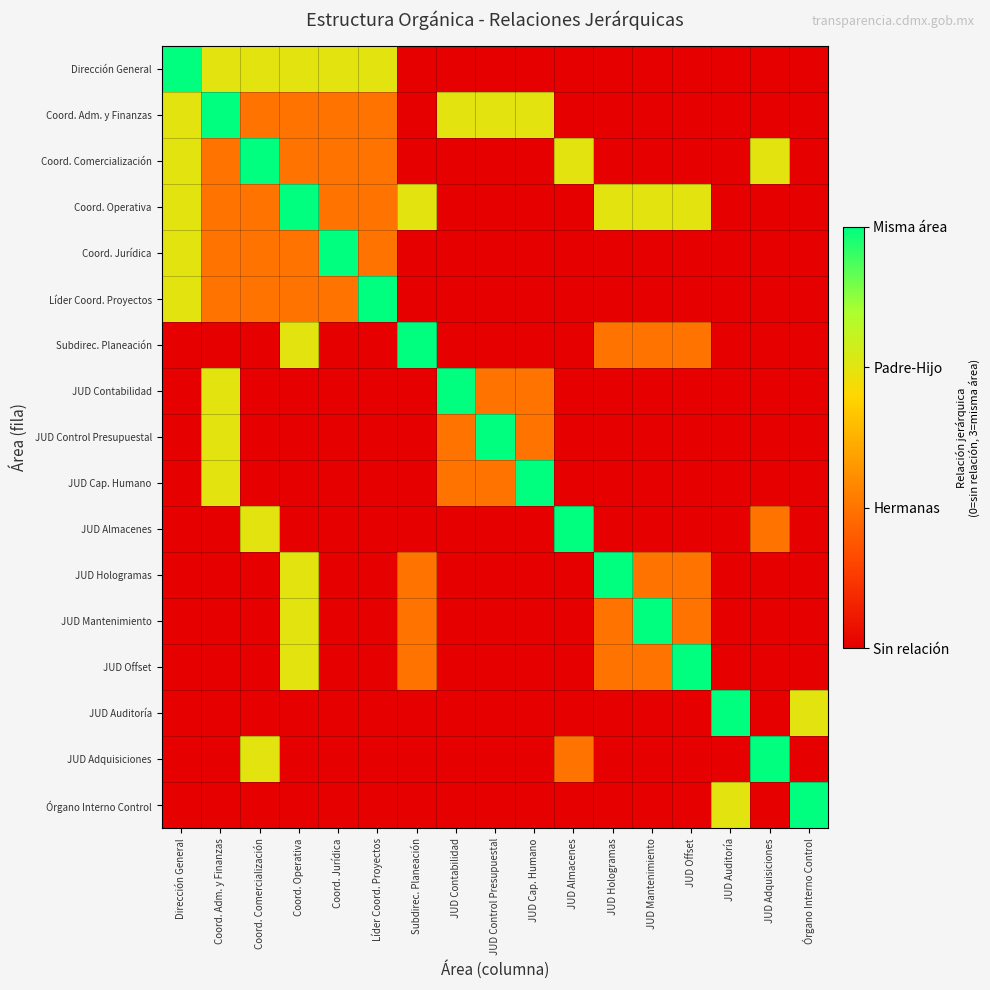

Rank the series at JUD Auditoría from highest to lowest value.

JUD Auditoría, Órgano Interno Control, Dirección General, Coord. Adm. y Finanzas, Coord. Comercialización, Coord. Operativa, Coord. Jurídica, Líder Coord. Proyectos, Subdirec. Planeación, JUD Contabilidad, JUD Control Presupuestal, JUD Cap. Humano, JUD Almacenes, JUD Hologramas, JUD Mantenimiento, JUD Offset, JUD Adquisiciones